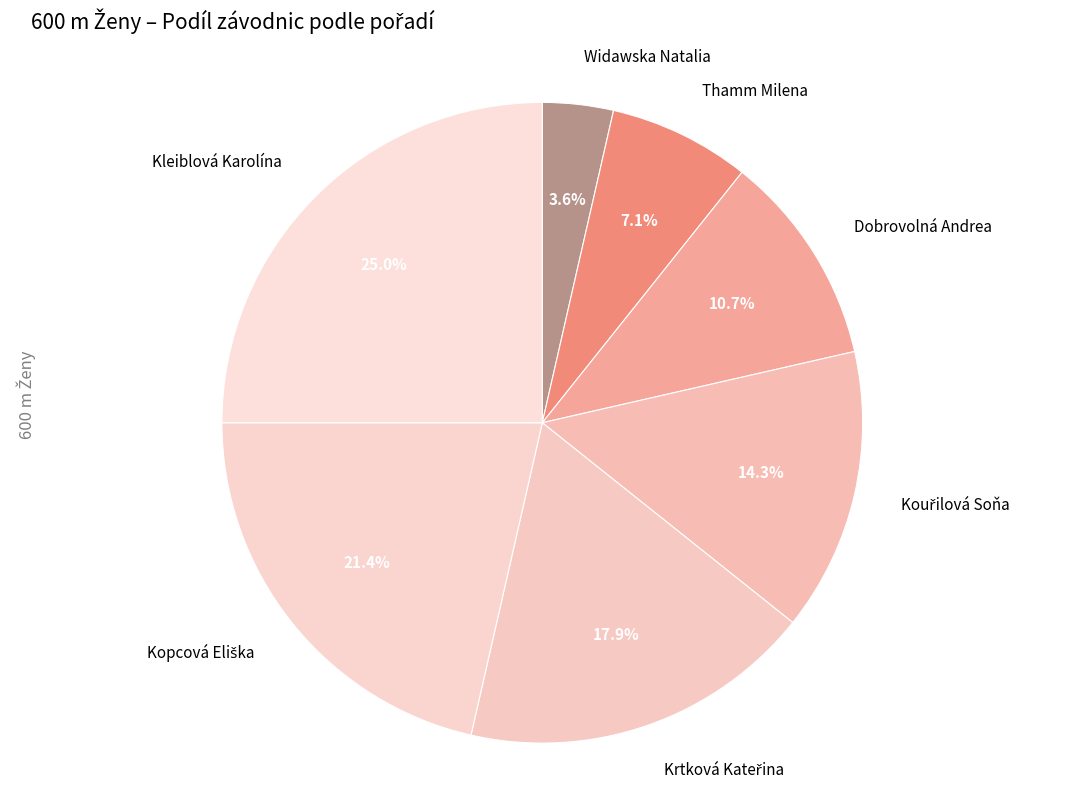

Combined, what portion of the pie is Widawska Natalia and Dobrovolná Andrea?

14.3%